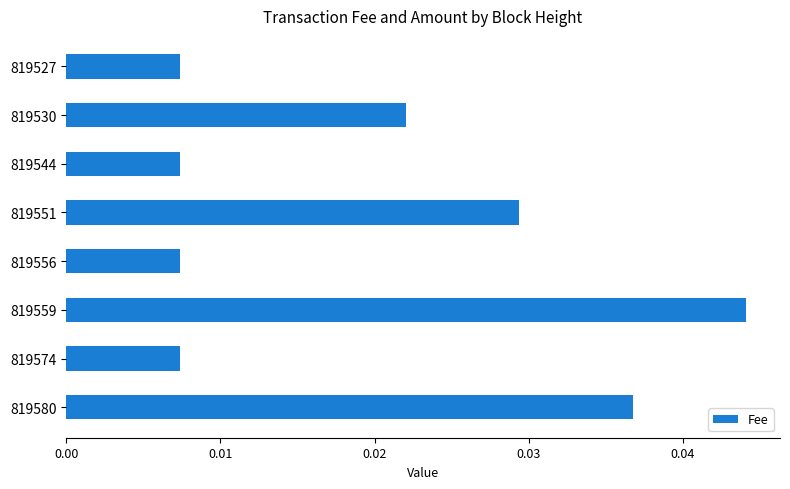

At which category does the chart reach its peak across all series?

819559